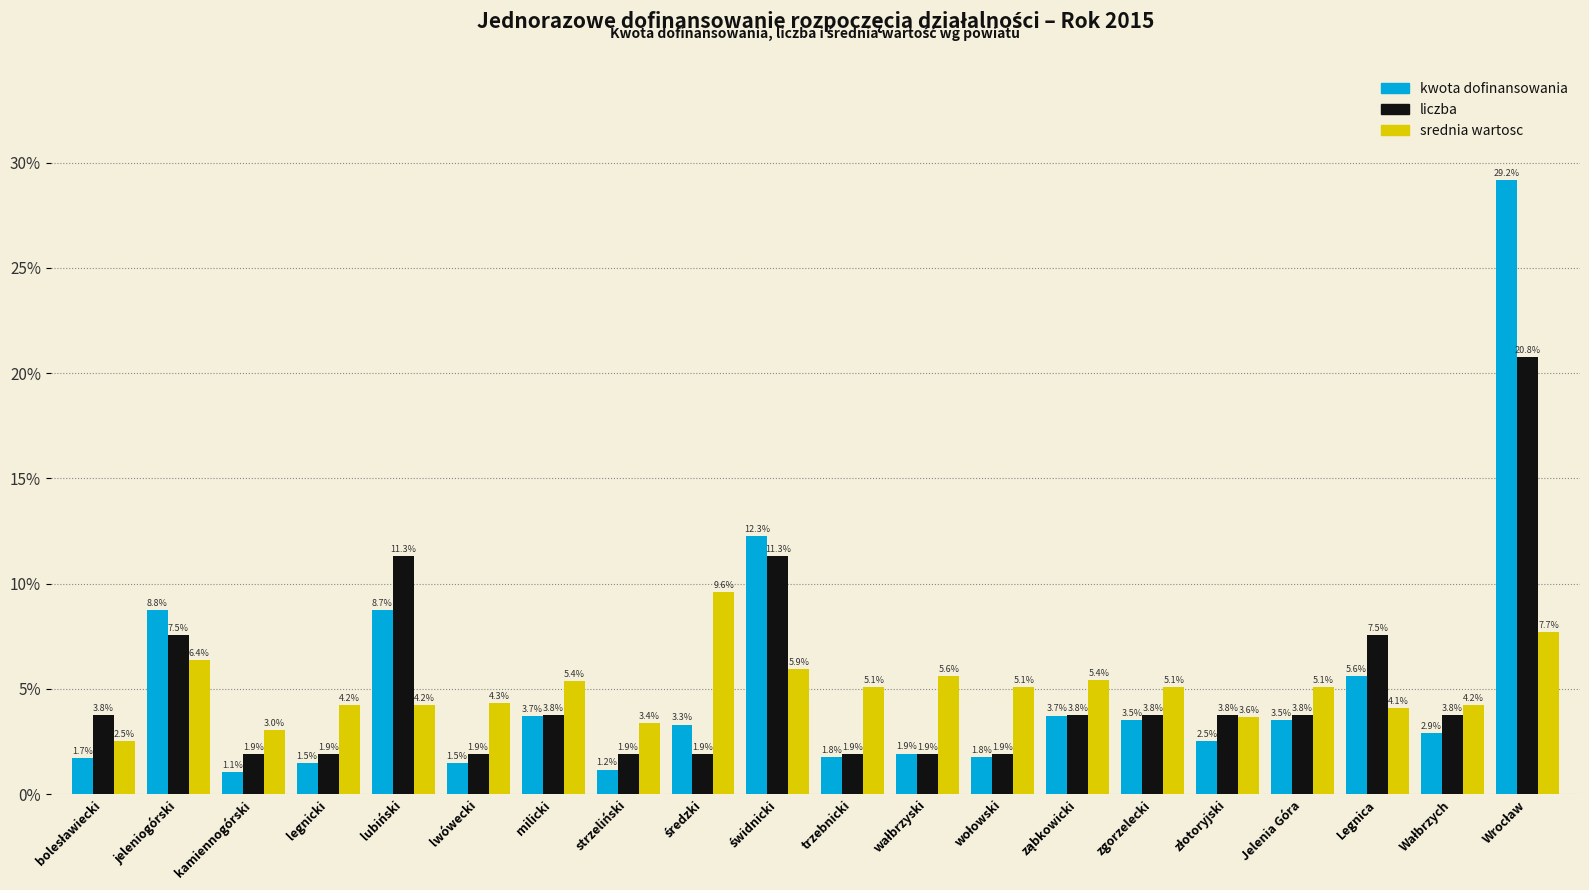

What are all the series names shown in the legend?

kwota dofinansowania, liczba, srednia wartosc